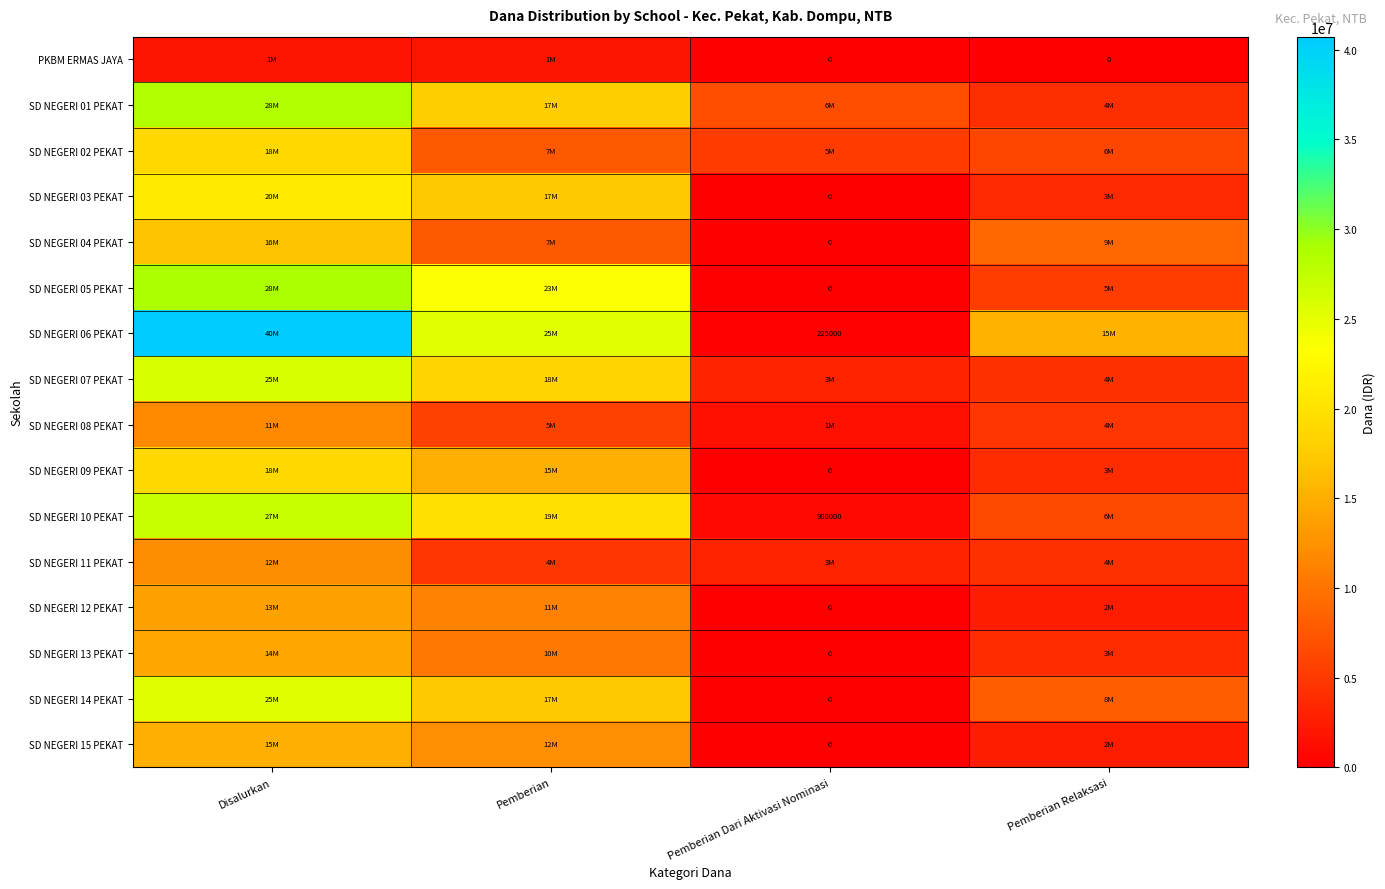

How many distinct data groups are displayed?

16